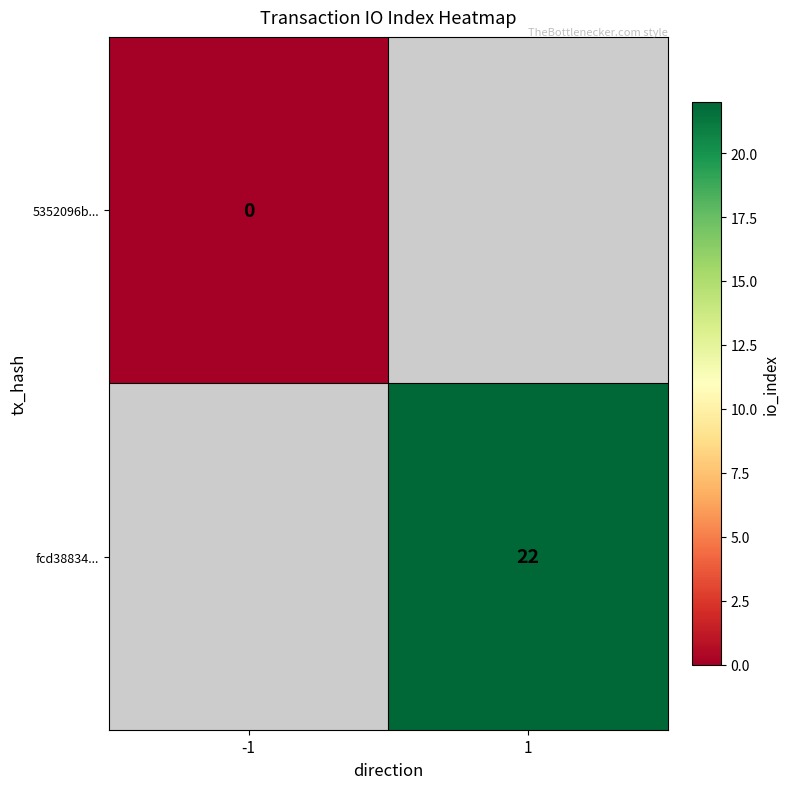

Is it true that fcd38834... equals 22 at 1?

True